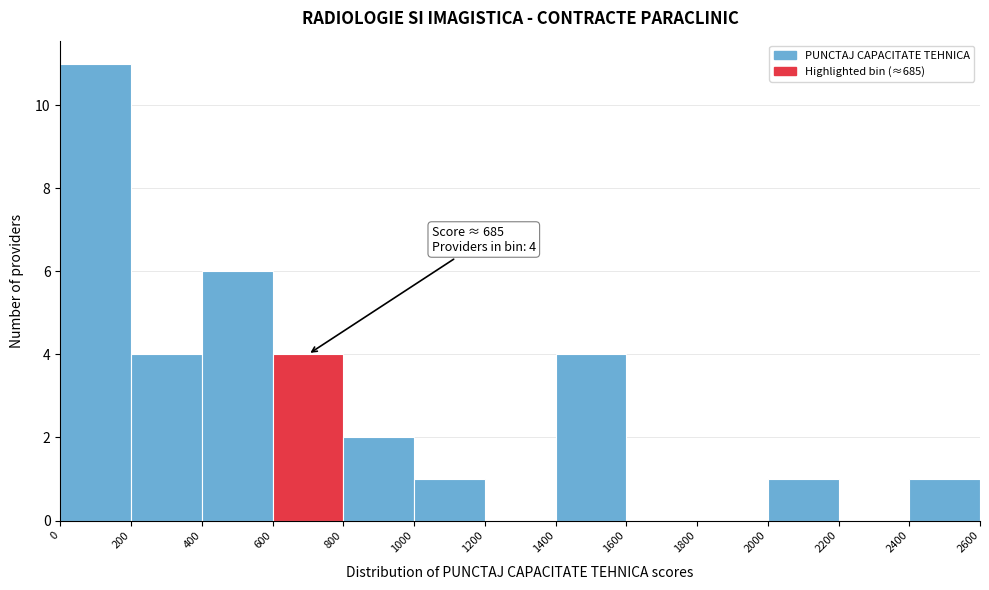

Which range on the x-axis has the tallest bar?

0 to 200